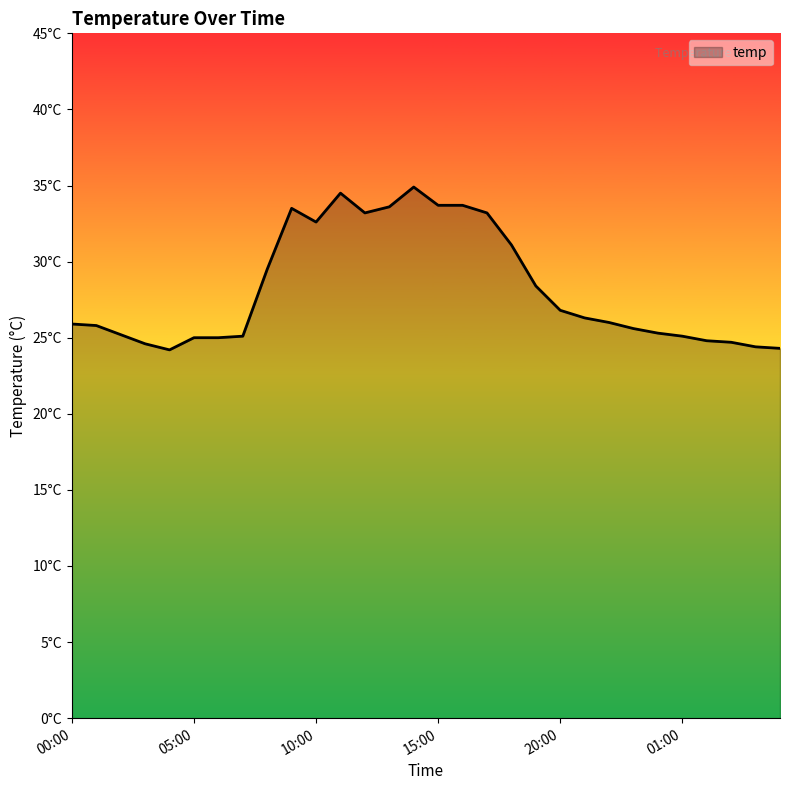

How many points are higher than both their immediate neighbors (excluding endpoints)?

3